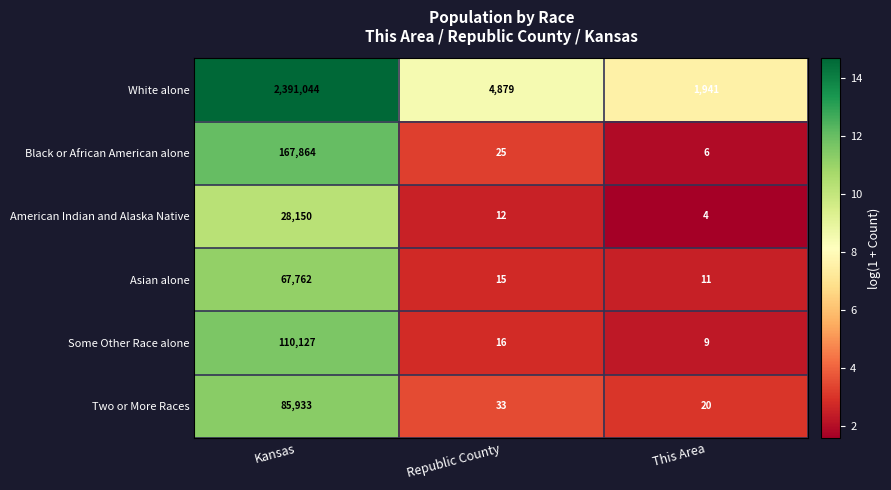

The White alone series shows 7608 at Republic County. True or false?

False